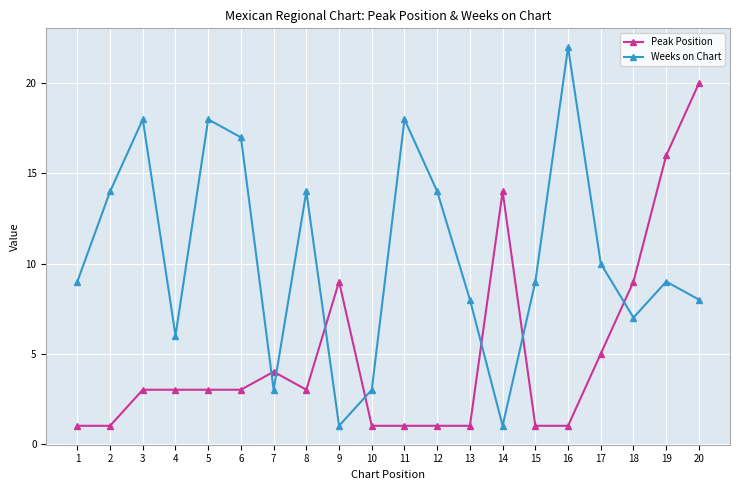

Which category has the highest value in the Peak Position series?

20